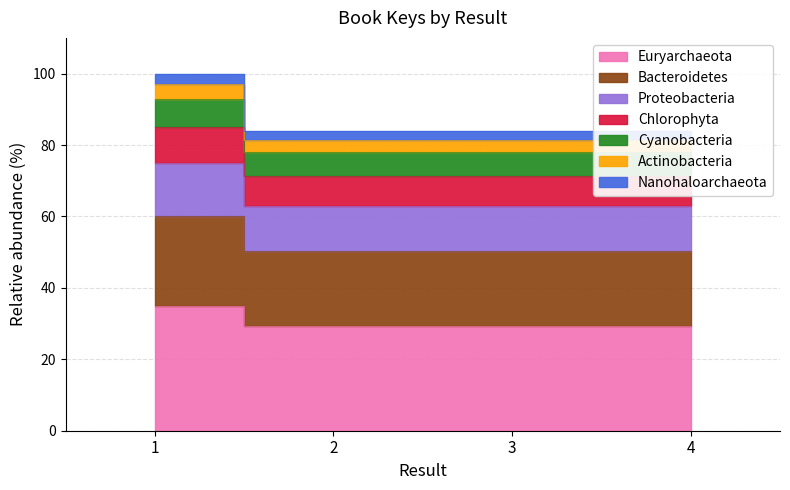

Reading left to right, list all the values displayed in this chart.

35.0	29.4	29.4	29.4